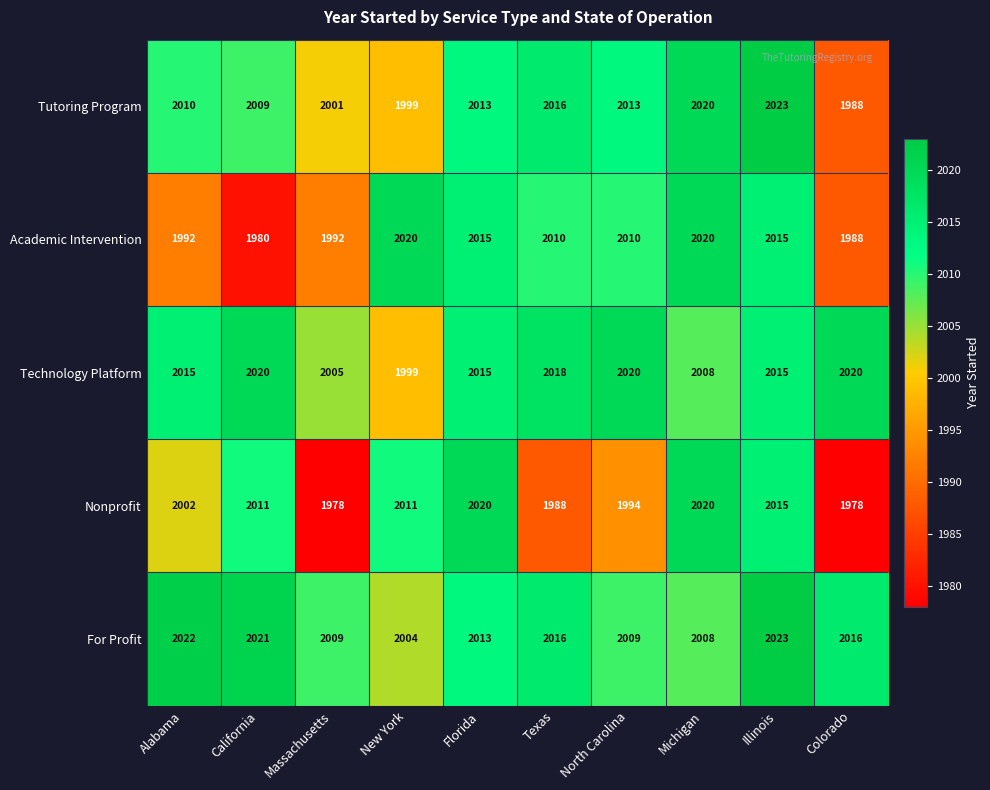

What is the difference between the maximum and minimum values in the For Profit series?

19